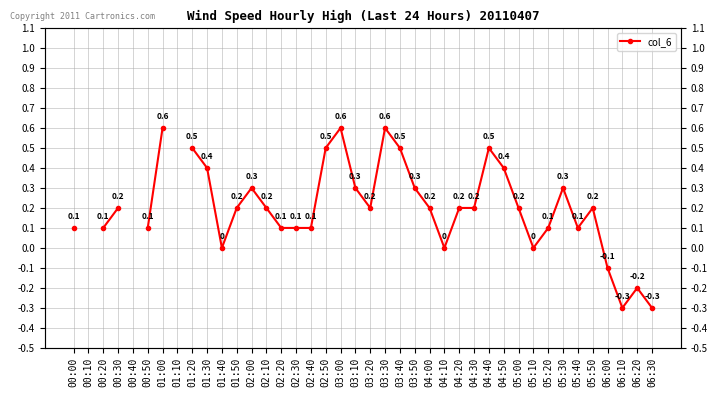

What is the difference between the values at 02:40 and 03:50?

0.2